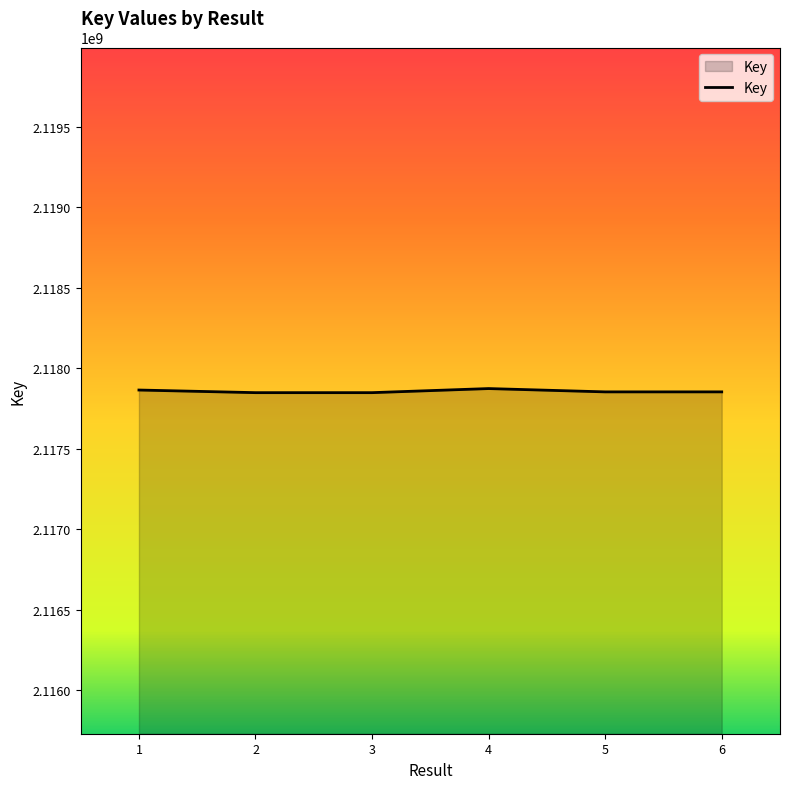

True or false: the data shows 658746586 at 1.

False